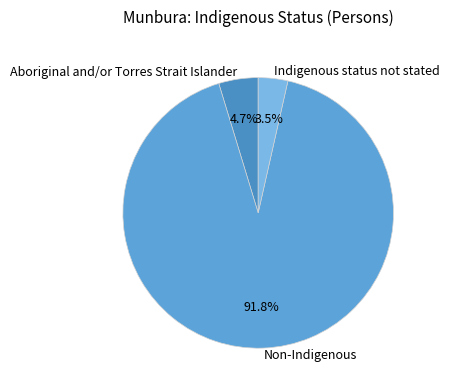

To the nearest percent, what portion does Non-Indigenous represent?

92%